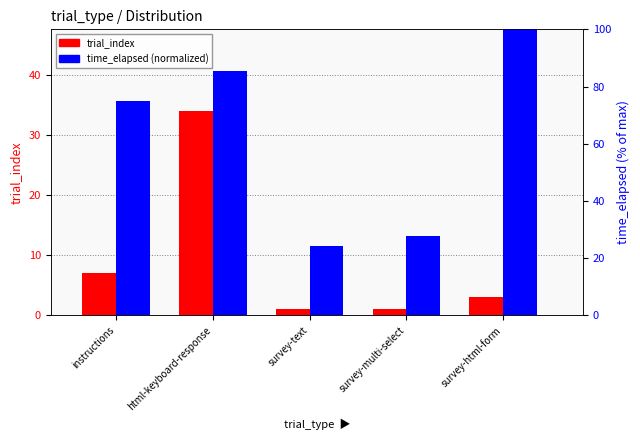

What are all the series names shown in the legend?

trial_index, time_elapsed (normalized)